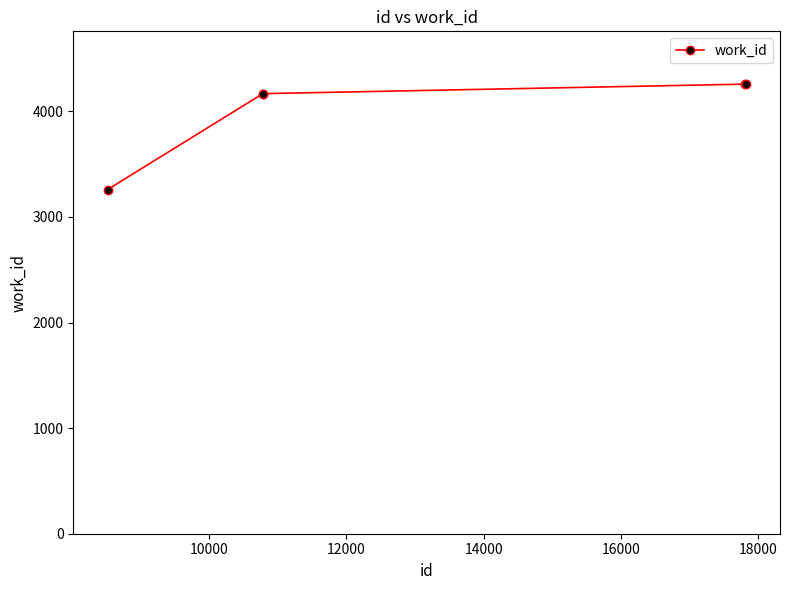

What is the greatest value displayed?

4257